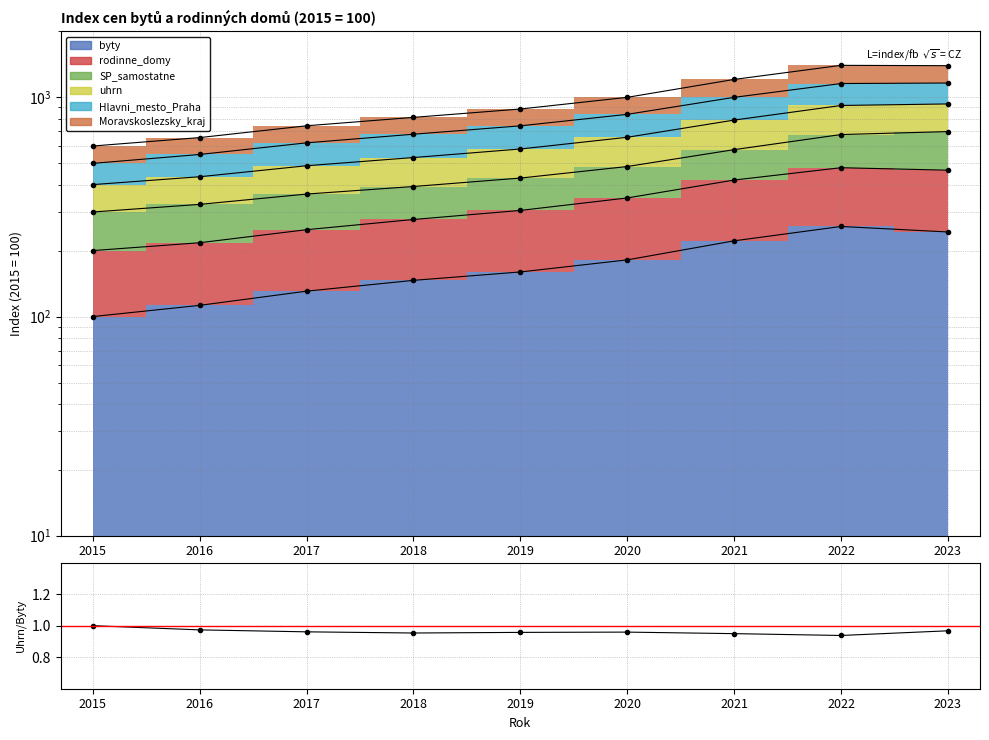

Which has a higher value, 2023 or 2022?

2023